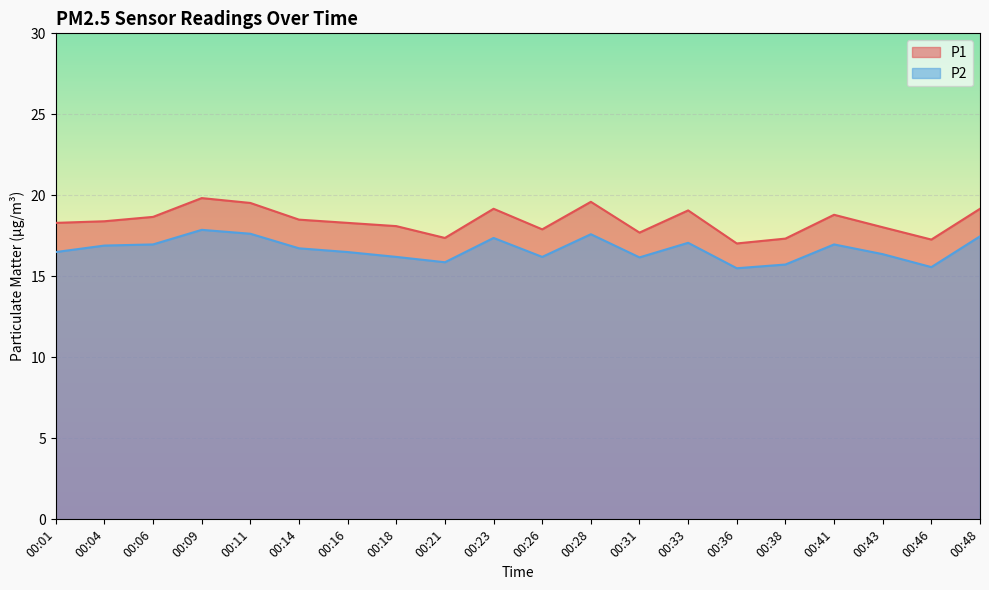

How many series are shown in this chart?

2